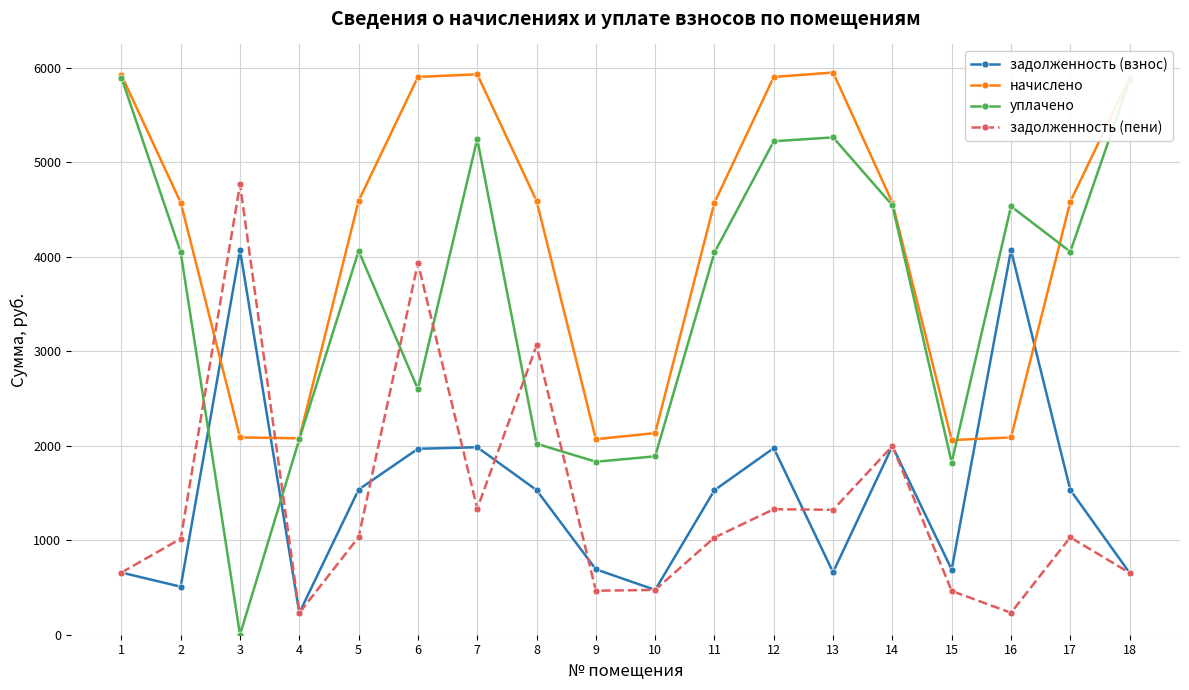

What is the difference between the maximum and minimum values in the уплачено series?

5894.0